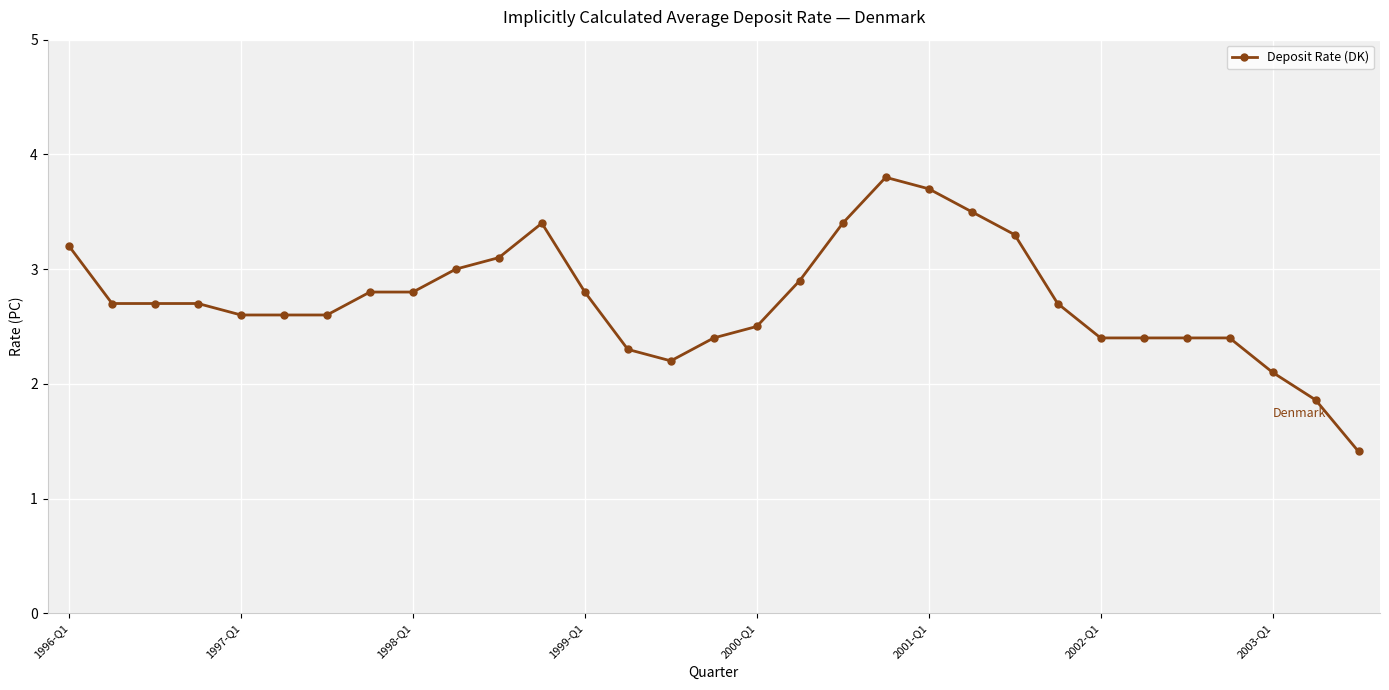

What is the value of the 28th point from the left?

2.4